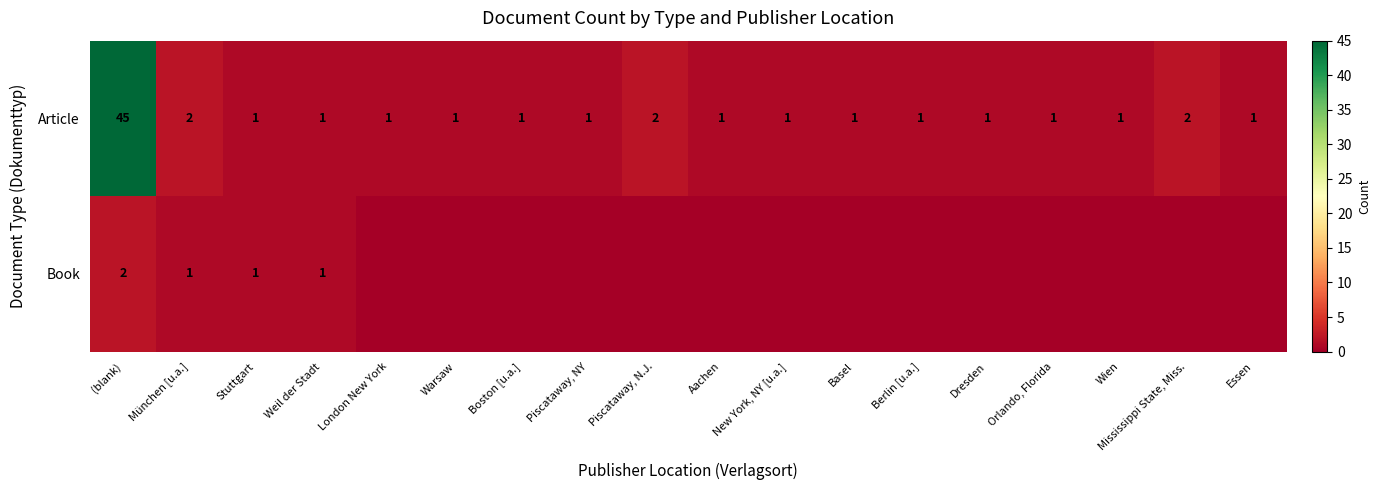

What is the difference between the maximum and minimum values in the Article series?

44